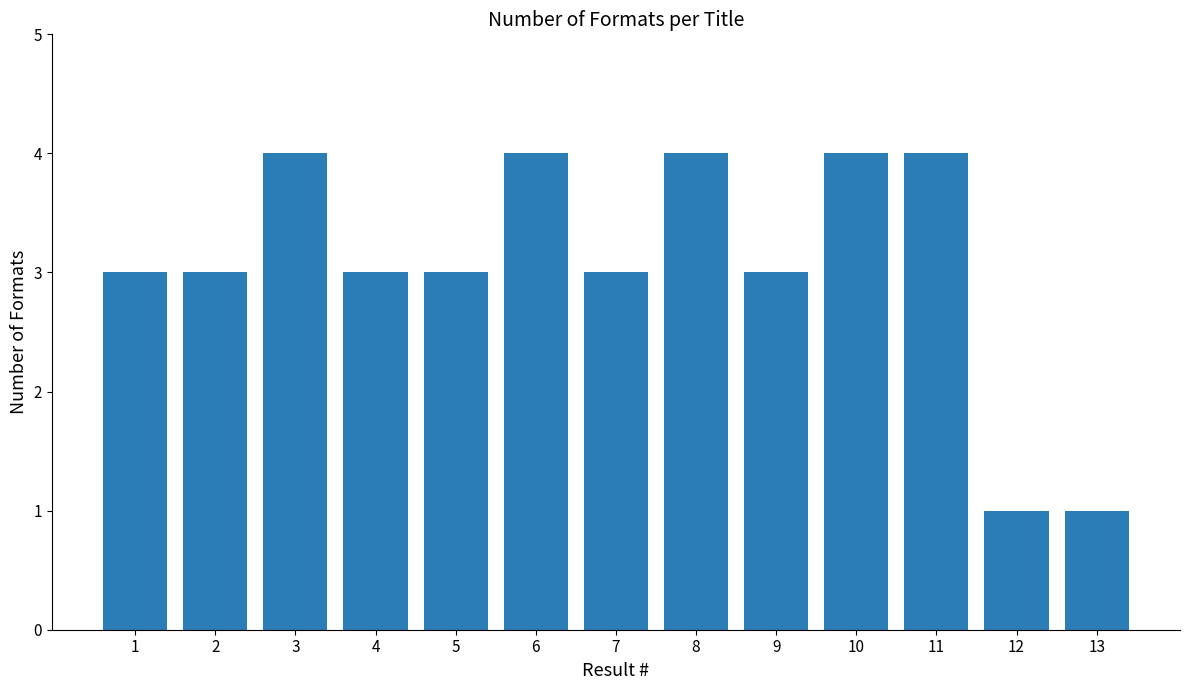

Count the values in the range 3 to 4.

11